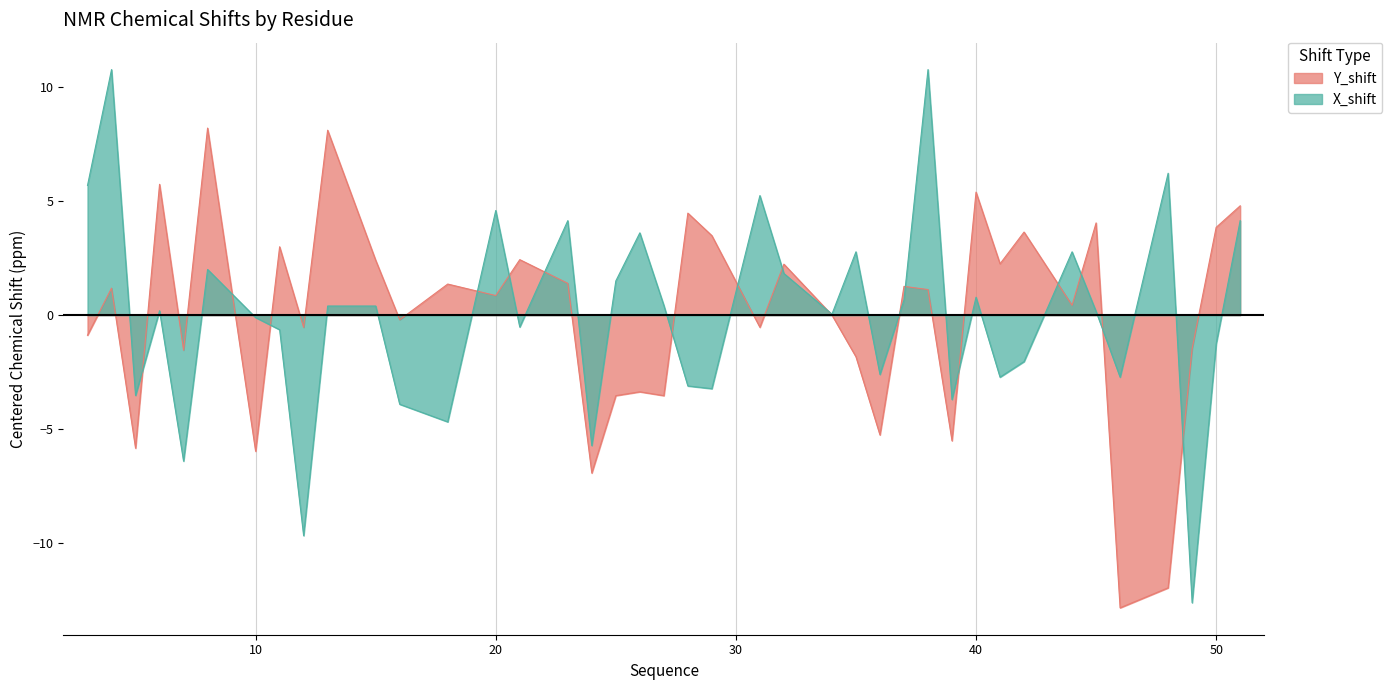

What is the lowest value of the Y_shift series?

-12.8